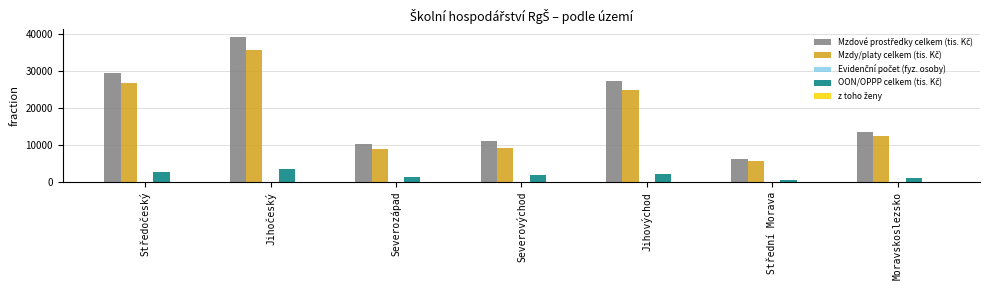

What is the greatest value displayed?

39247.1